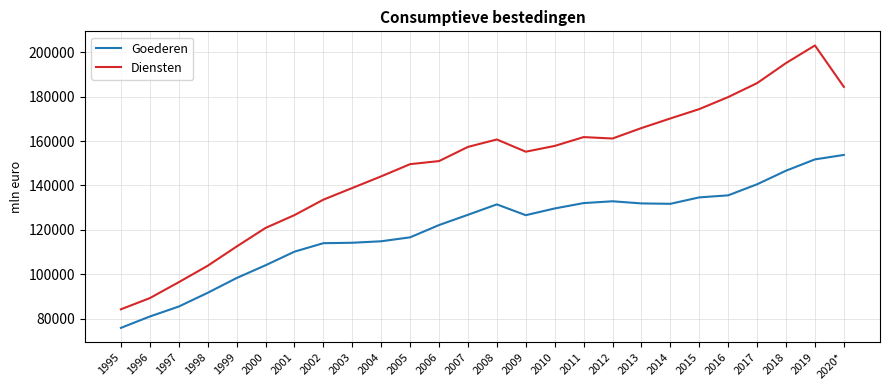

Which series has the largest range (max minus min)?

Diensten